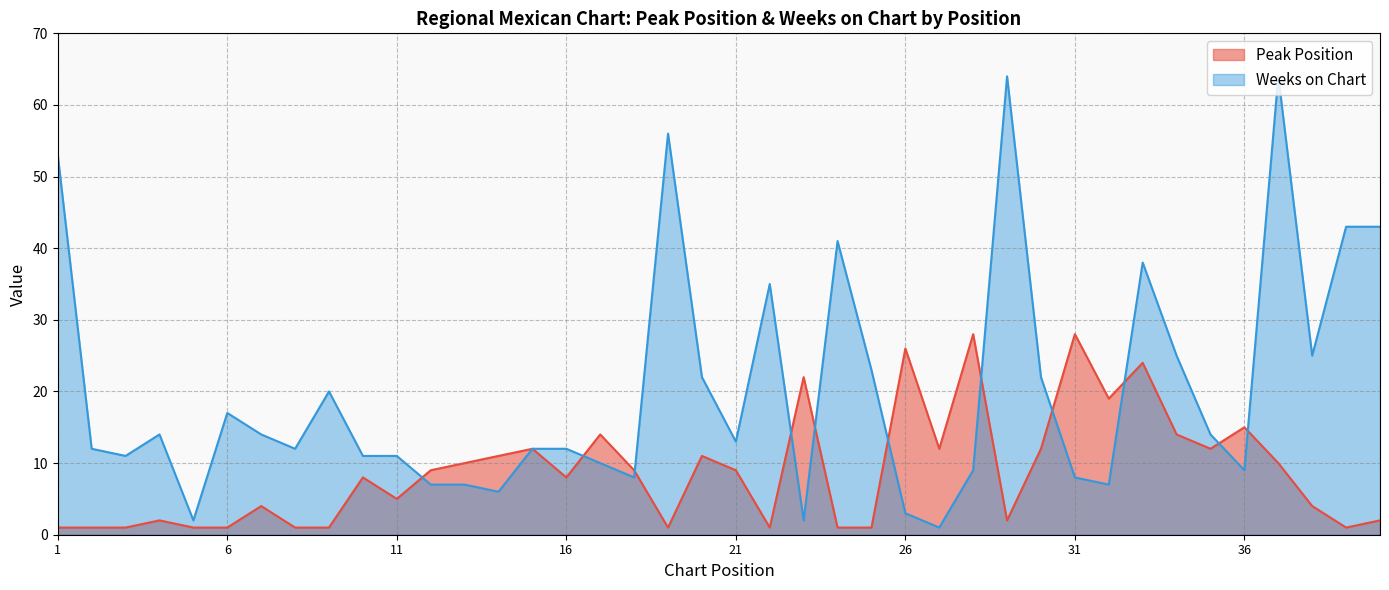

Read the Weeks on Chart value at 38, to the nearest 10.

20